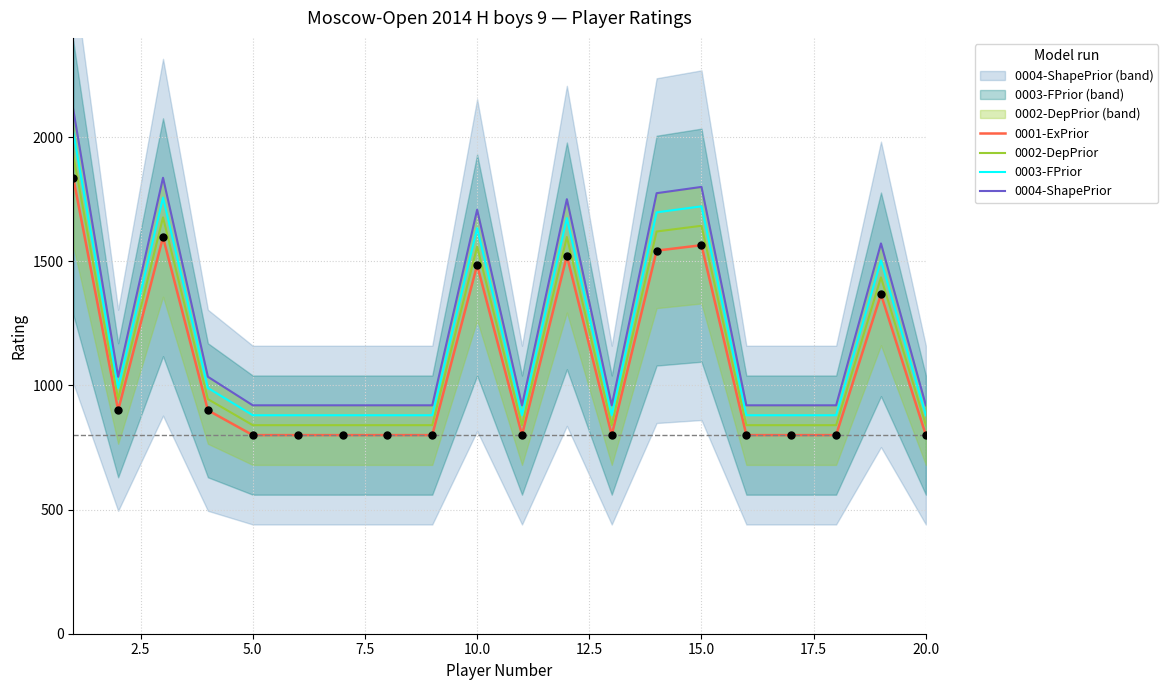

True or false: 0001-ExPrior and 0003-FPrior cross at least once.

False